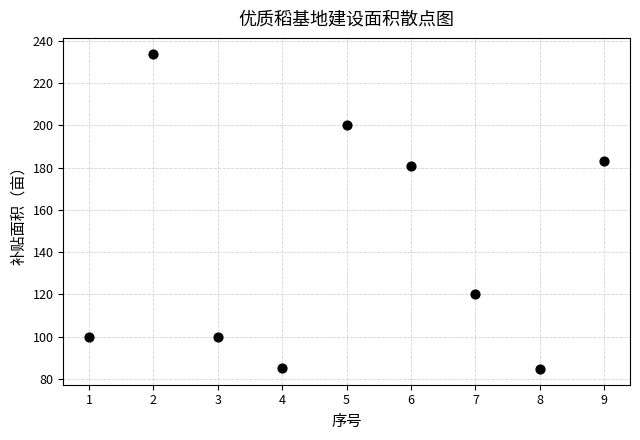

What Y value in the scatter plot is closest to 159?

180.6